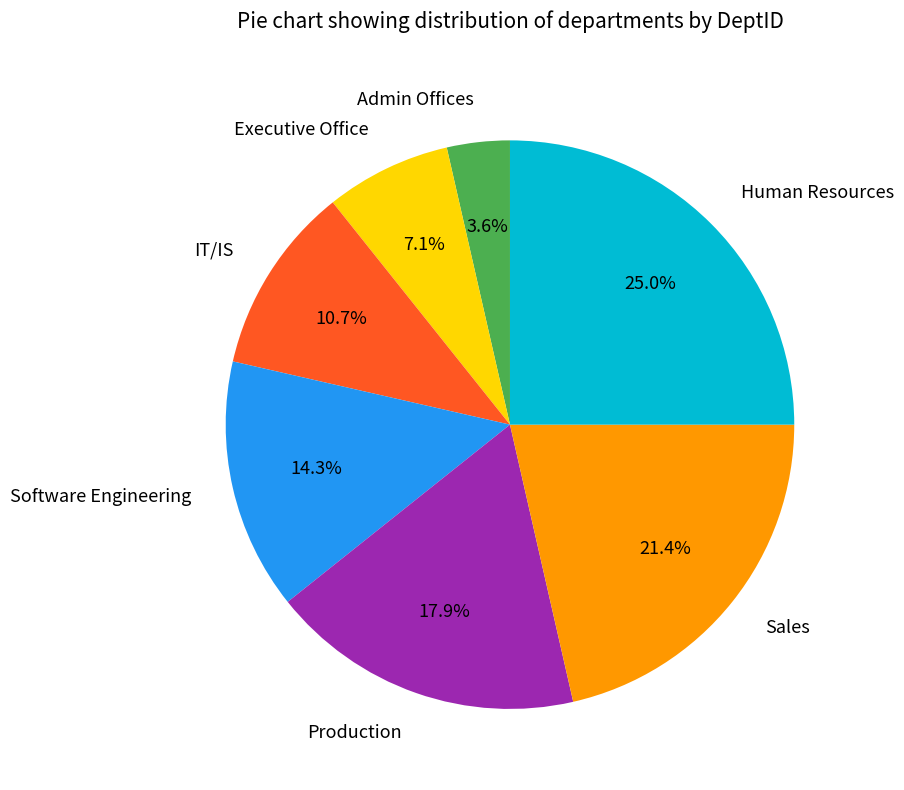

What is the total percentage of Human Resources and Admin Offices?

28.6%